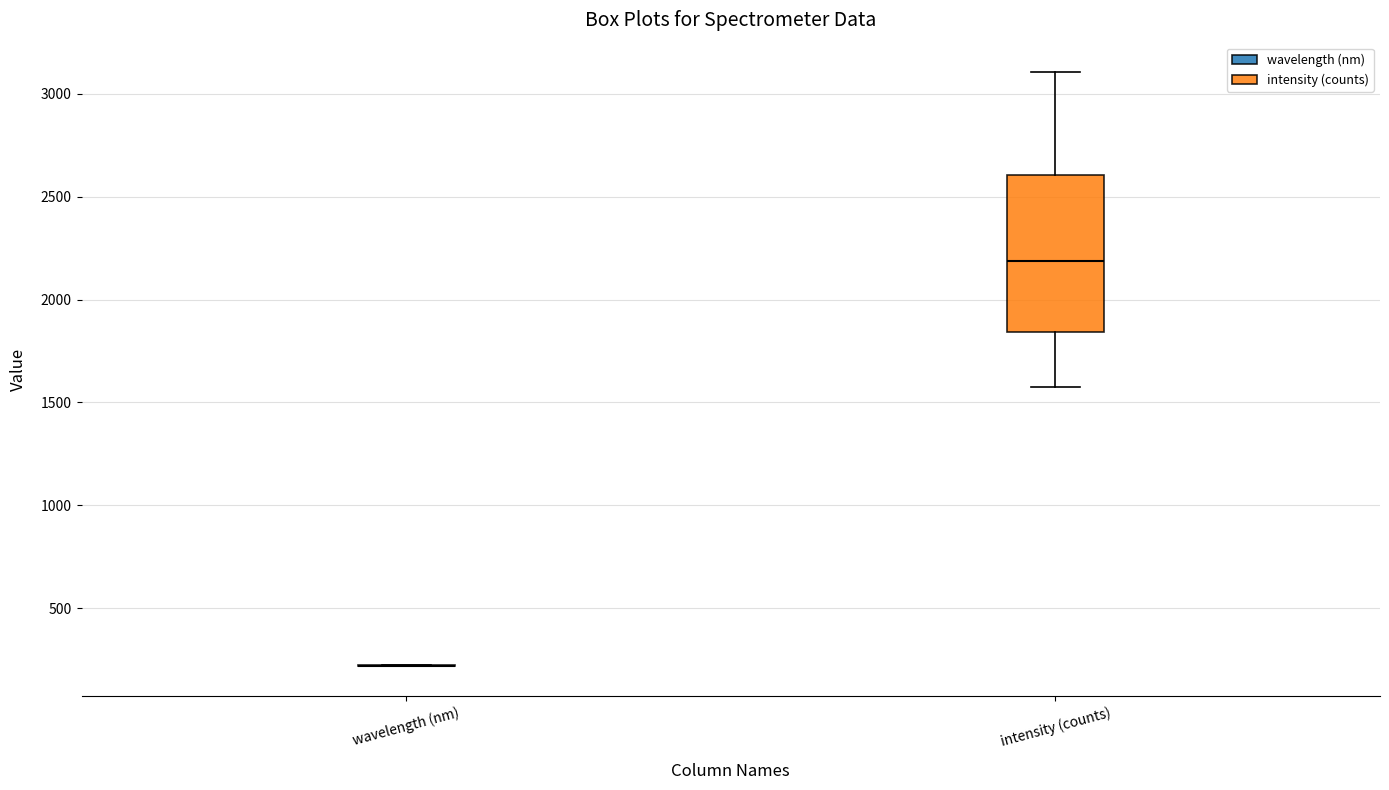

Comparing the boxes themselves (not the whiskers), which one is the tallest?

intensity (counts)